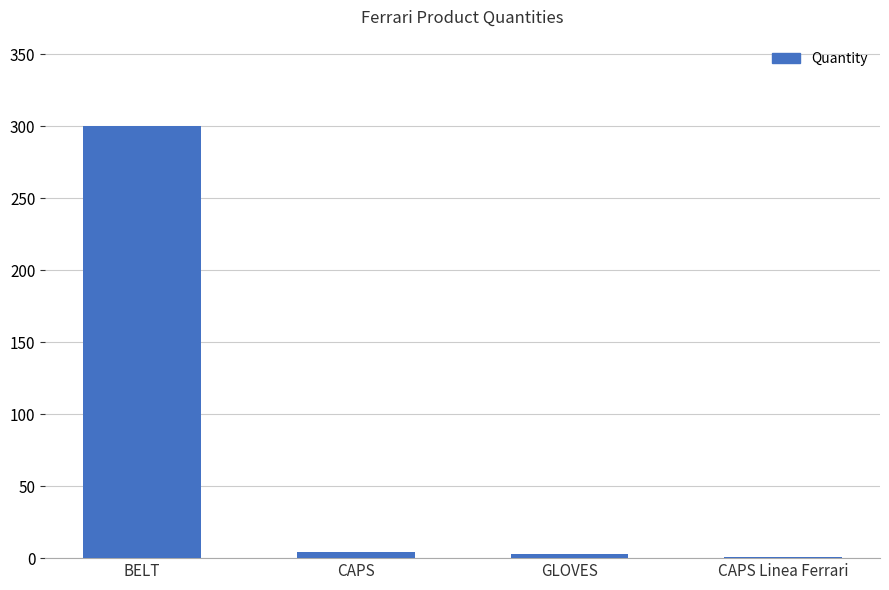

Which category has the highest value across all series?

BELT